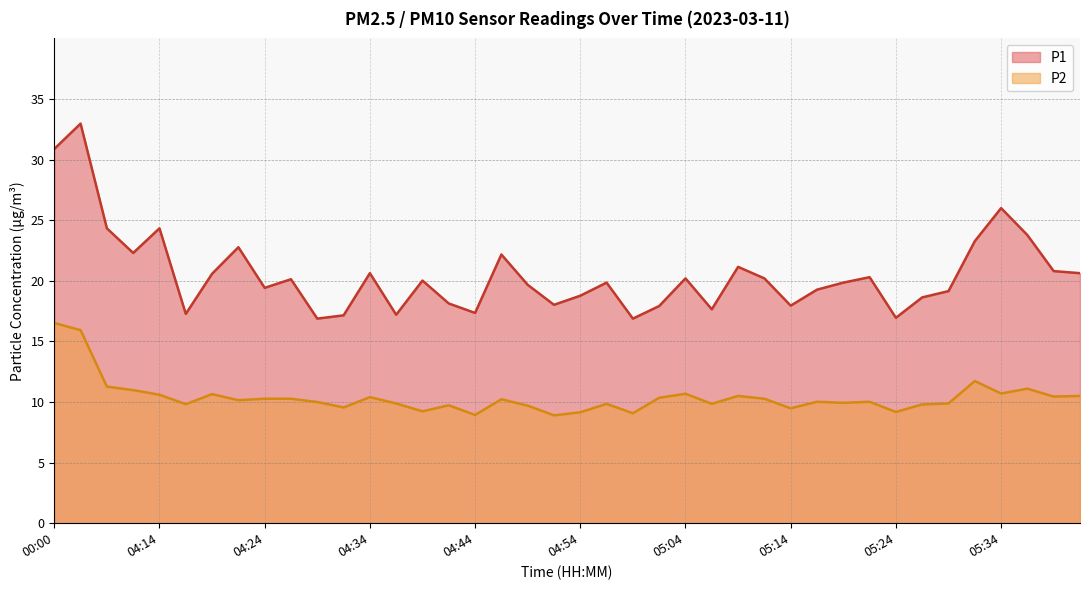

At which category does the chart reach its peak across all series?

00:03